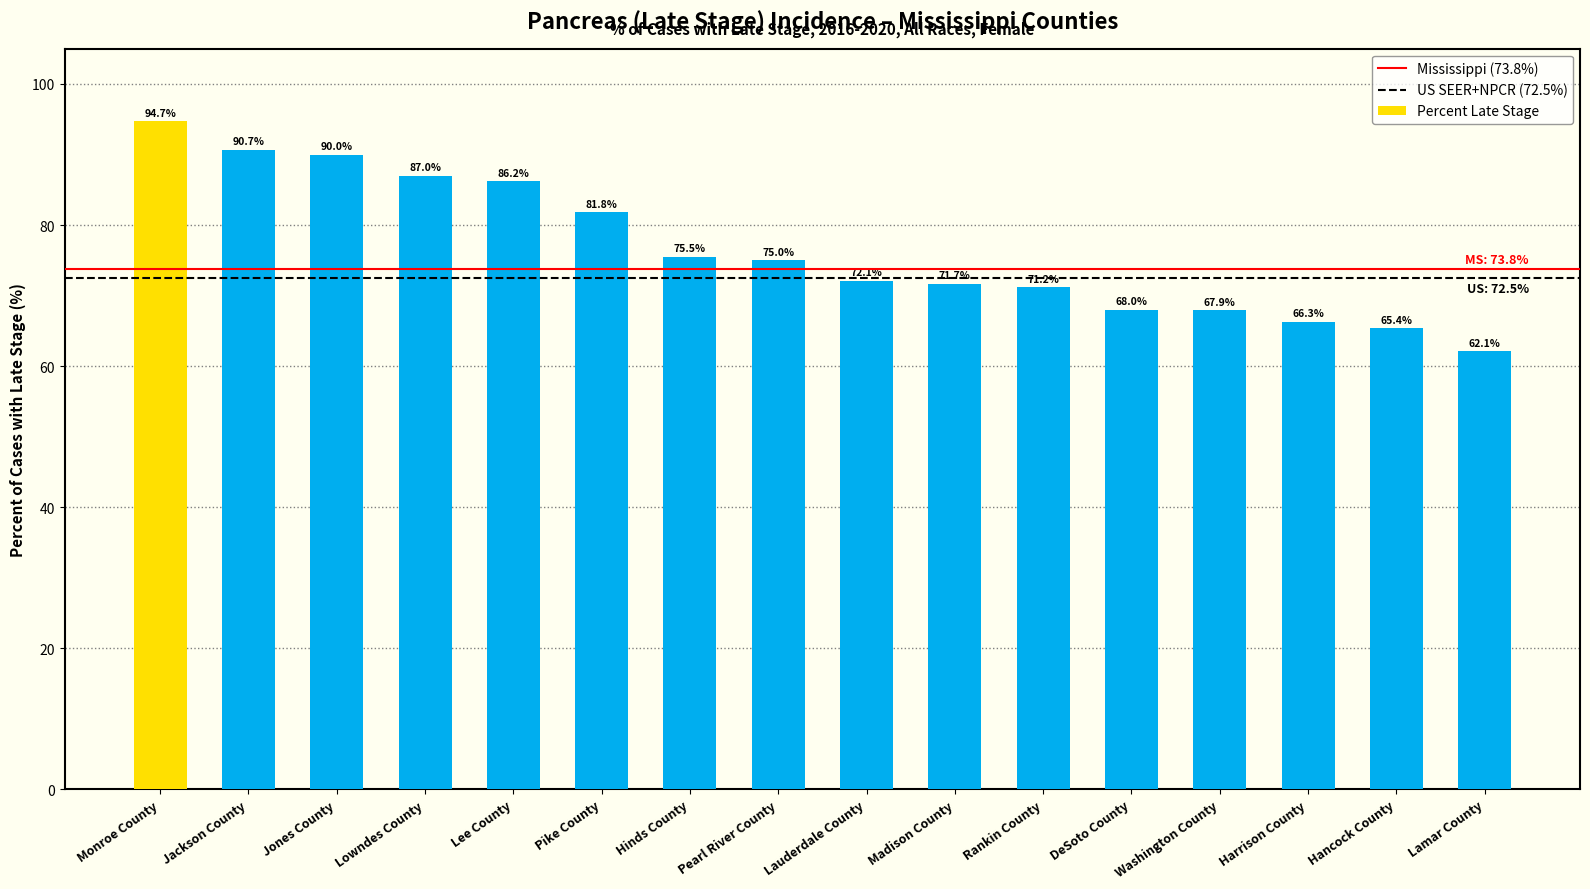

What is the maximum value shown in the chart?

94.7